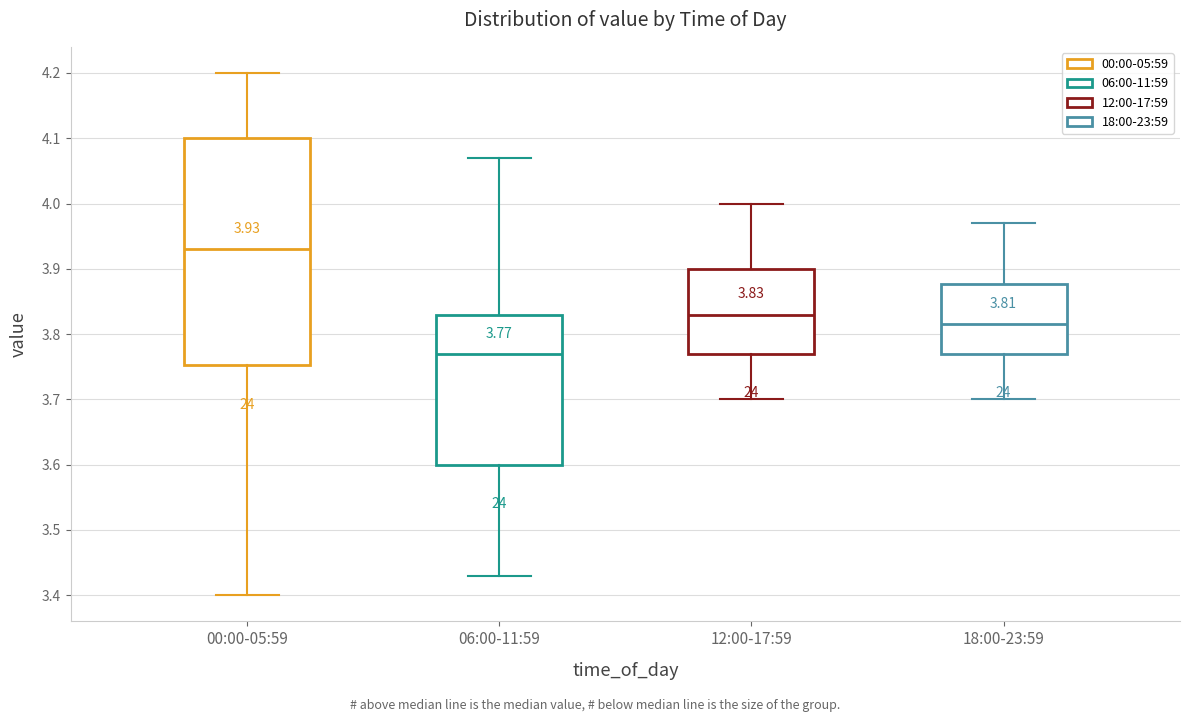

Which box is the tallest, from its lower edge to its upper edge?

00:00-05:59